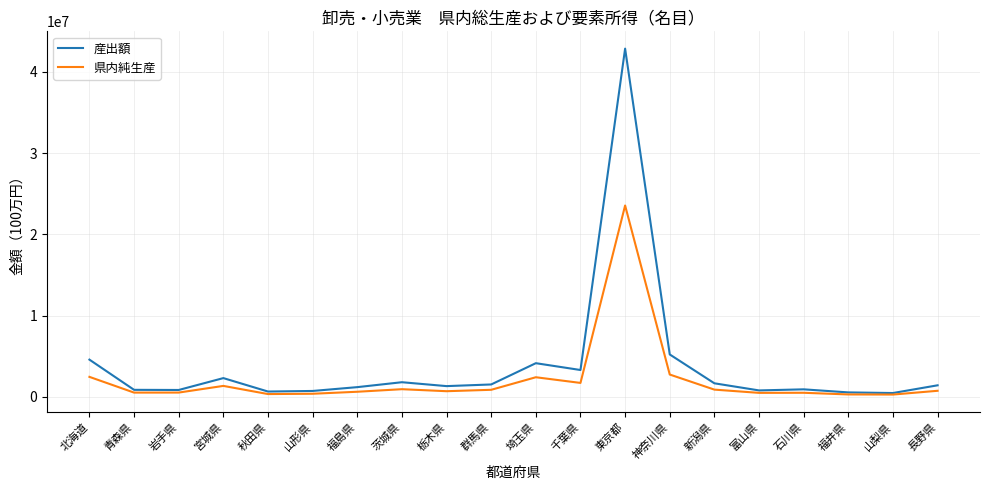

Does the chart display data point markers on the line(s)?

No